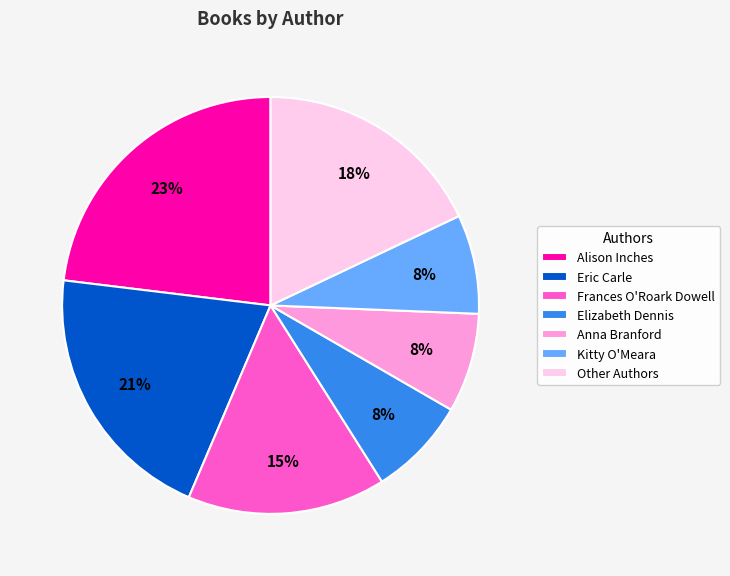

What is the ratio of the value at Other Authors to the value at Eric Carle?

0.9